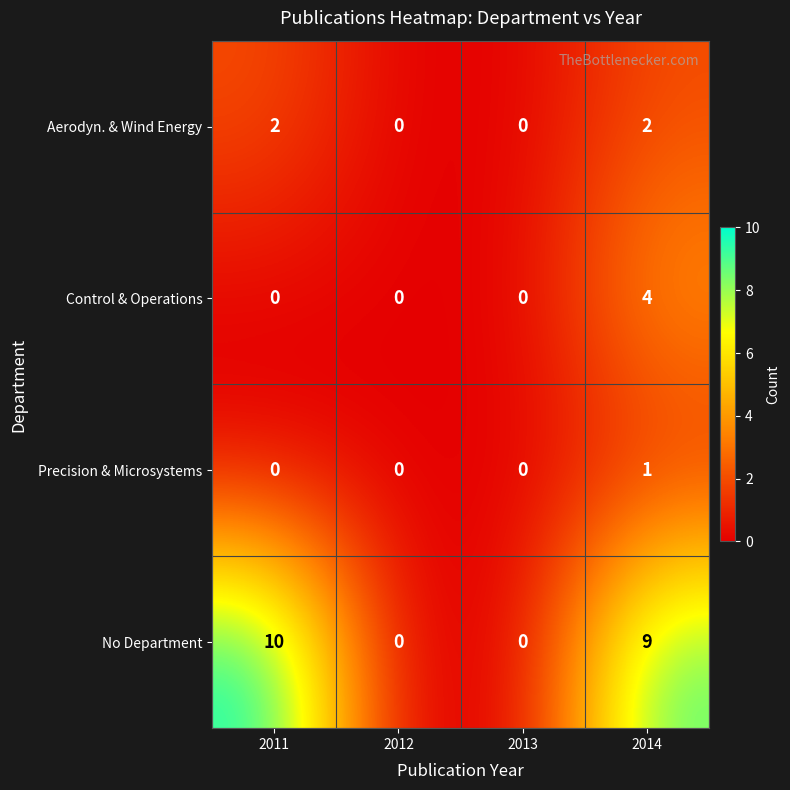

Is it true that Precision & Microsystems equals 0 at 2013?

True